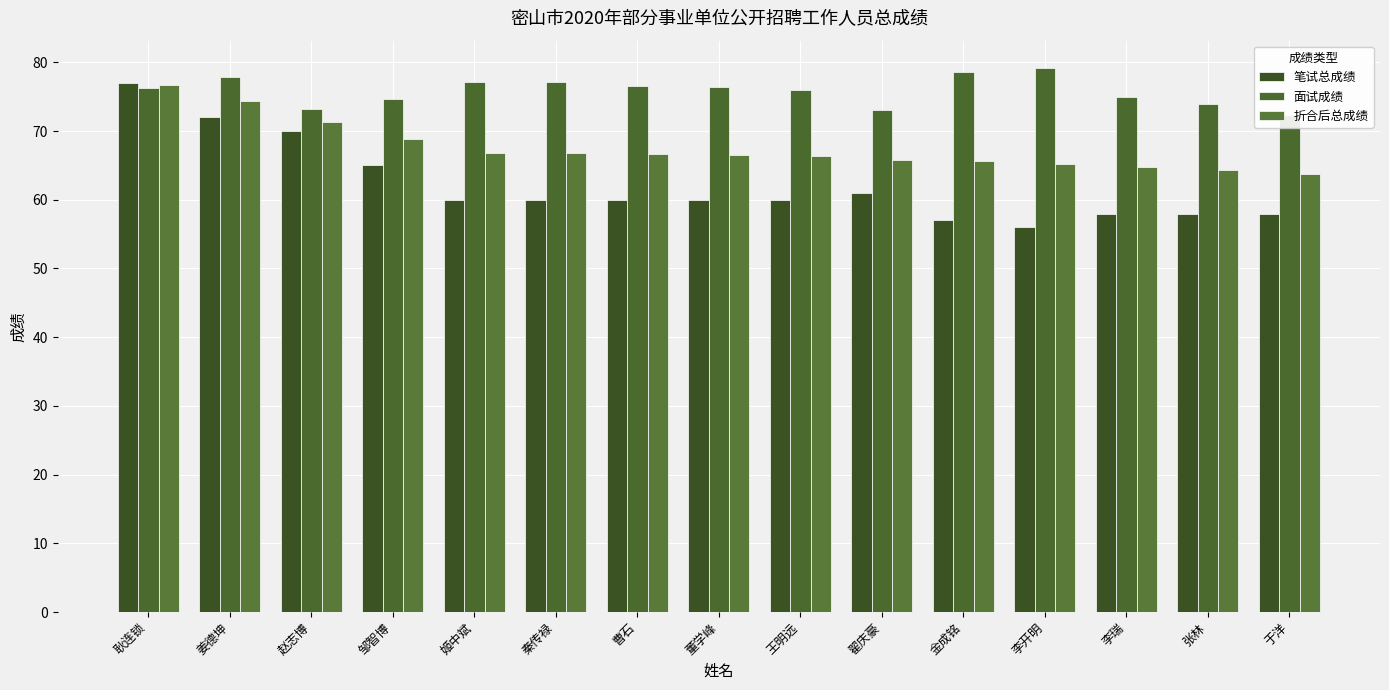

What is the minimum value for 面试成绩?

72.4